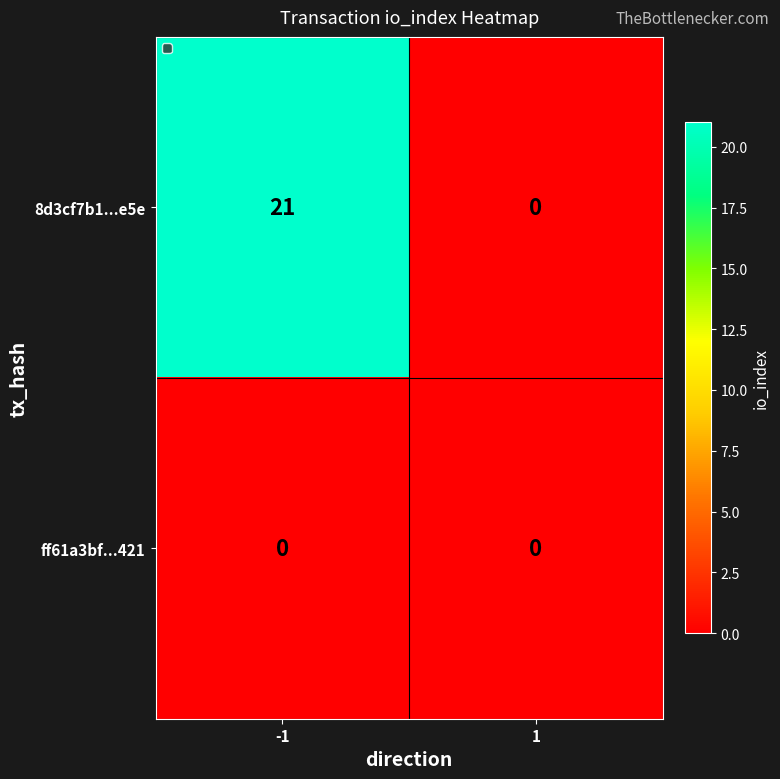

The 8d3cf7b1...e5e series shows 12 at -1. True or false?

False